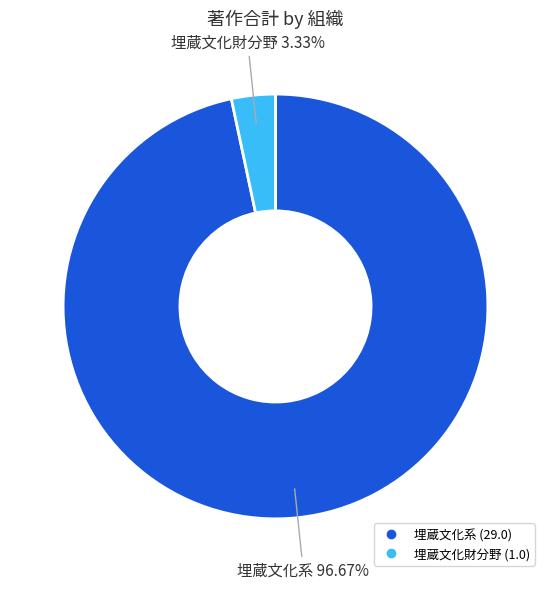

What is the largest slice in the pie chart?

埋蔵文化系